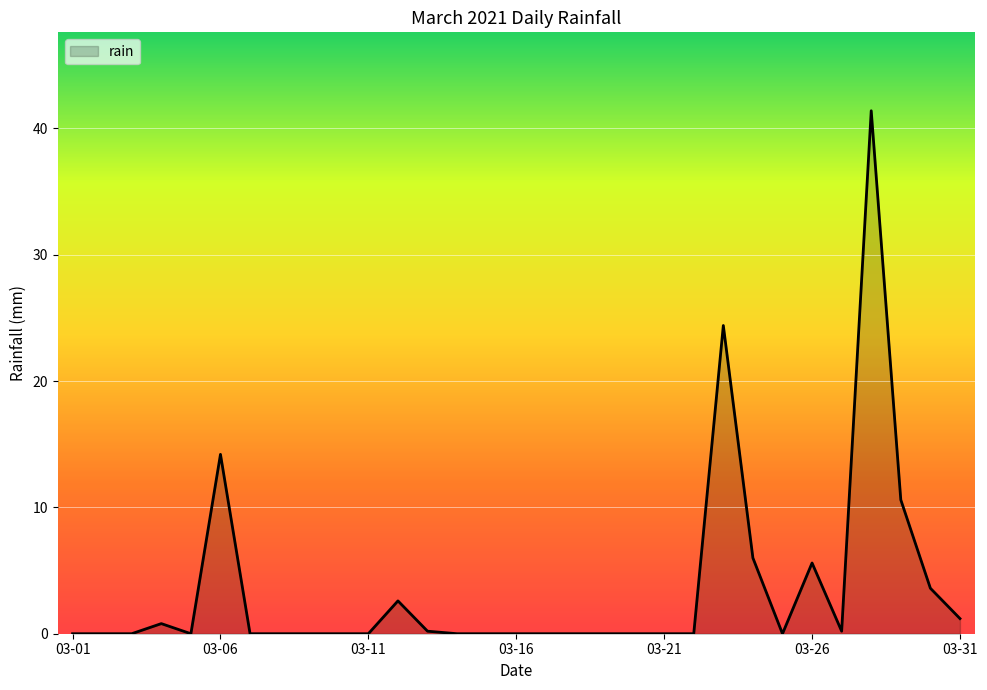

What is the difference between the maximum and minimum values?

41.4